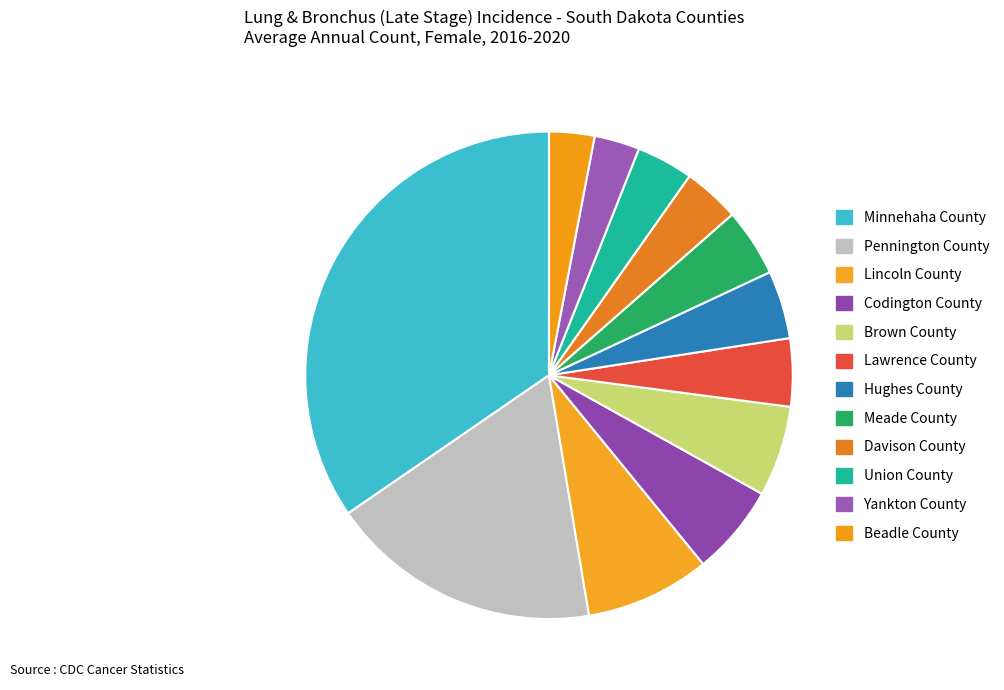

What percentage is NOT represented by Union County?

96.2%